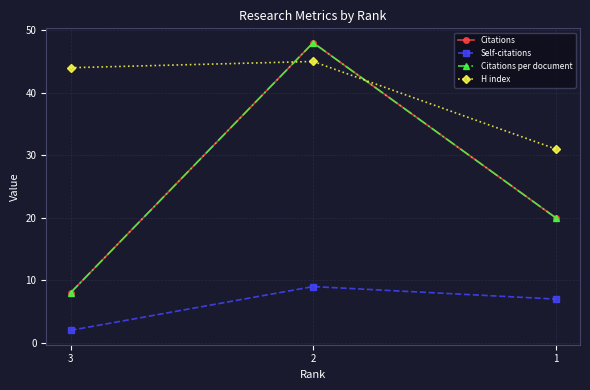

Which series has the widest spread of values?

Citations